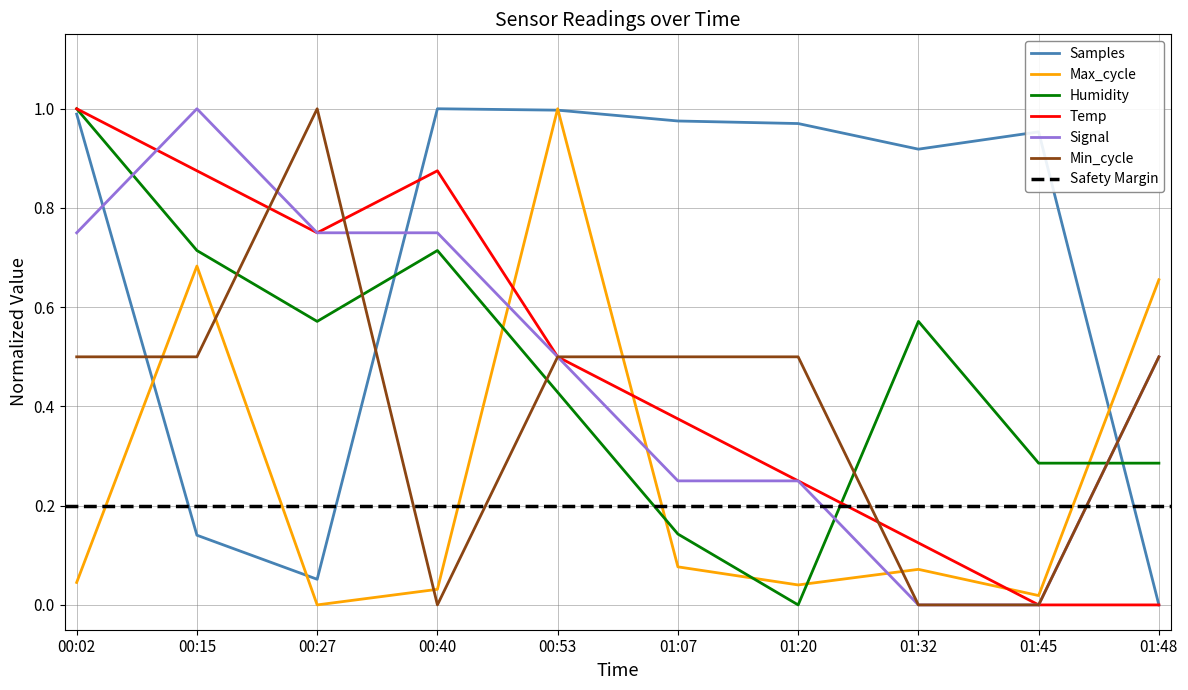

At how many categories does at least one series exceed 0?

10